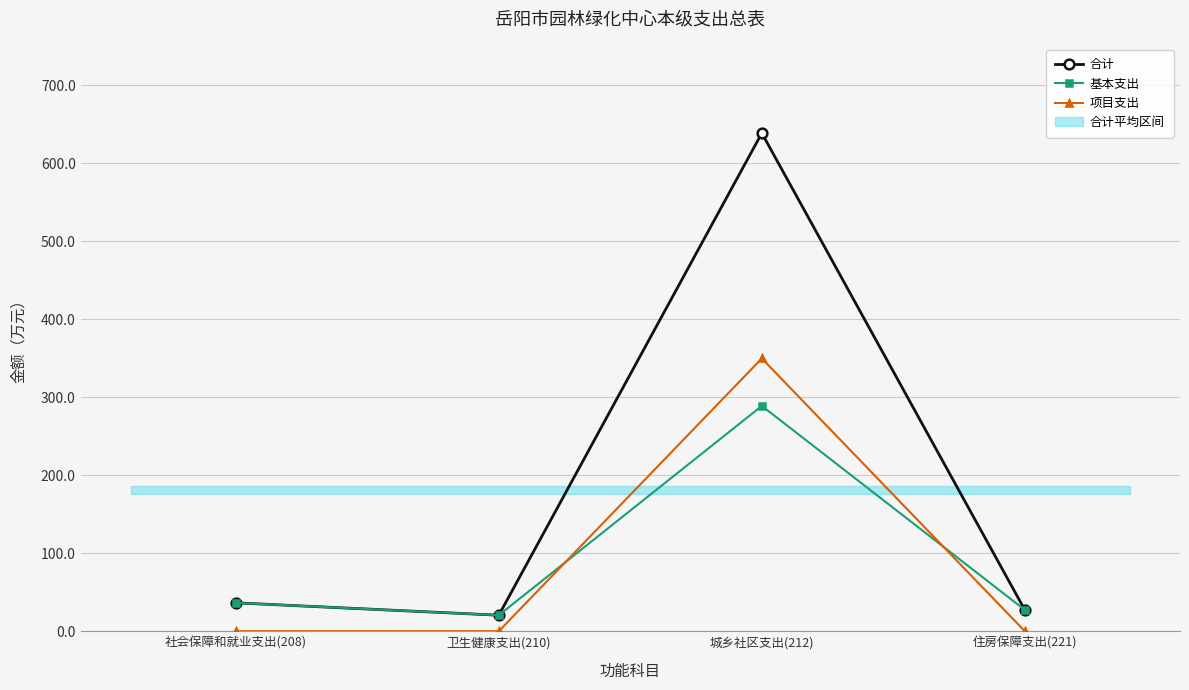

At which label is 基本支出 closest to 154?

社会保障和就业支出(208)